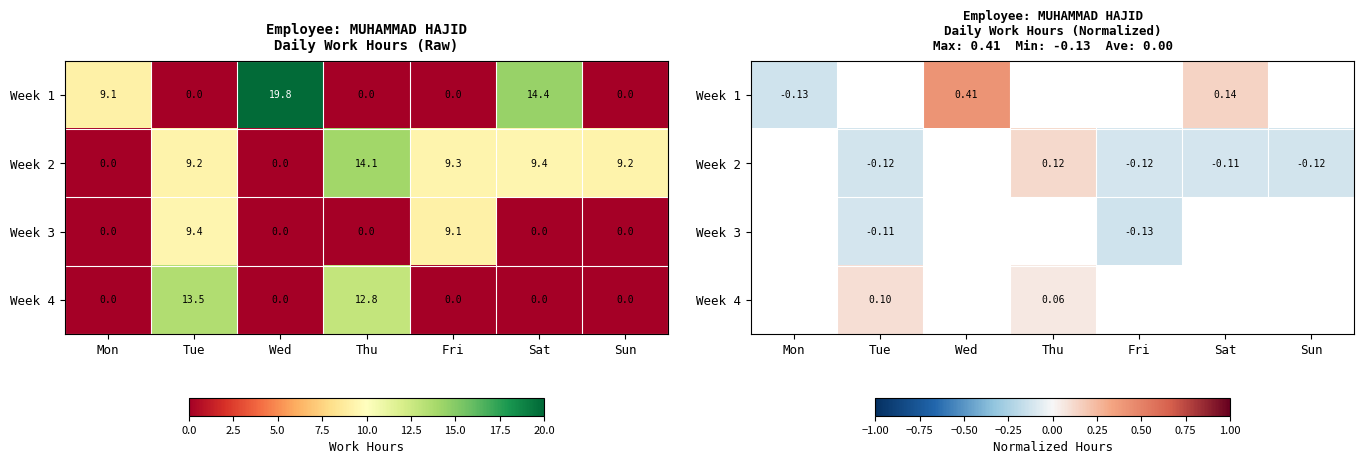

How many positive values does the Week 1 series have?

2